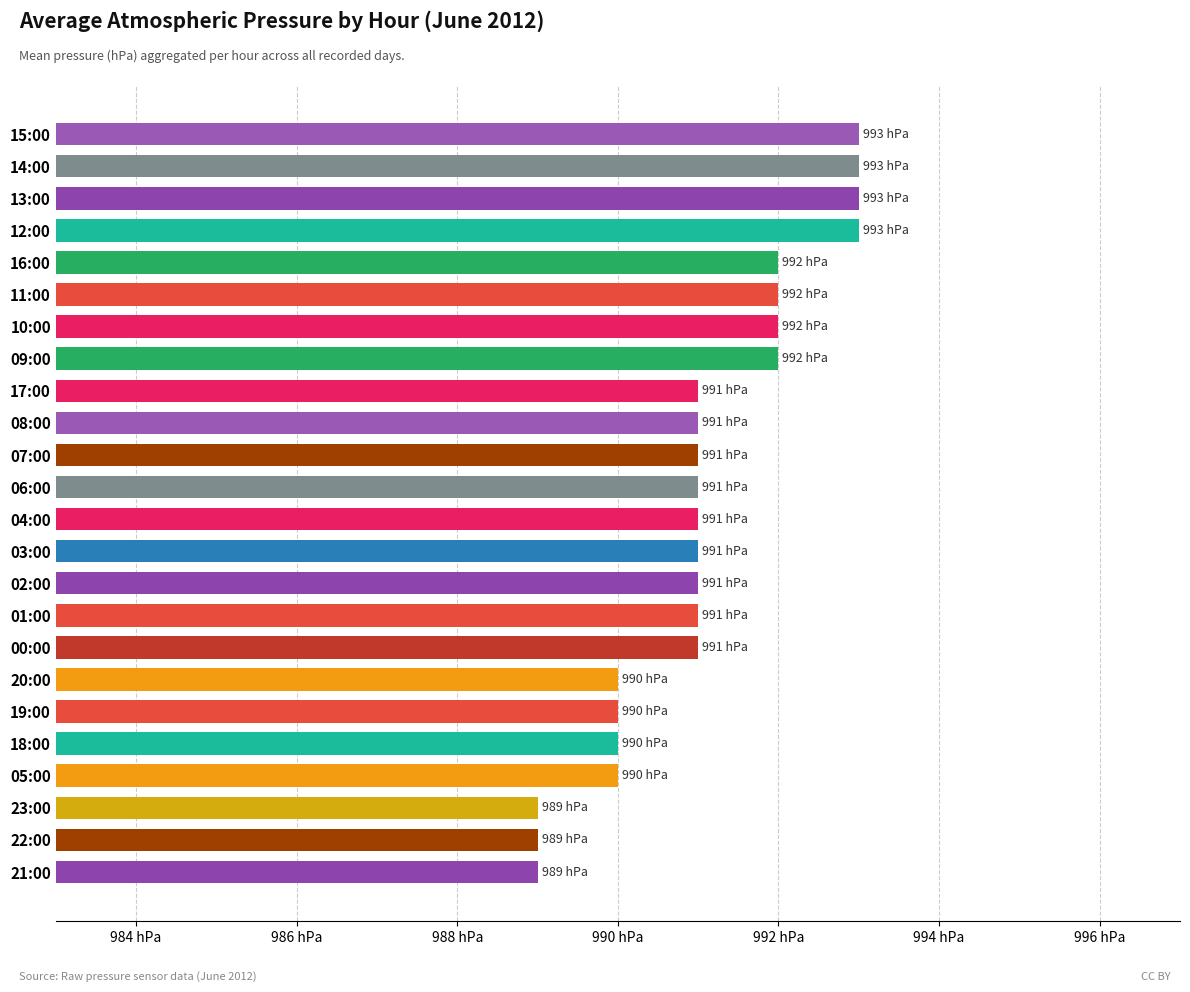

Does the chart contain any negative values?

No